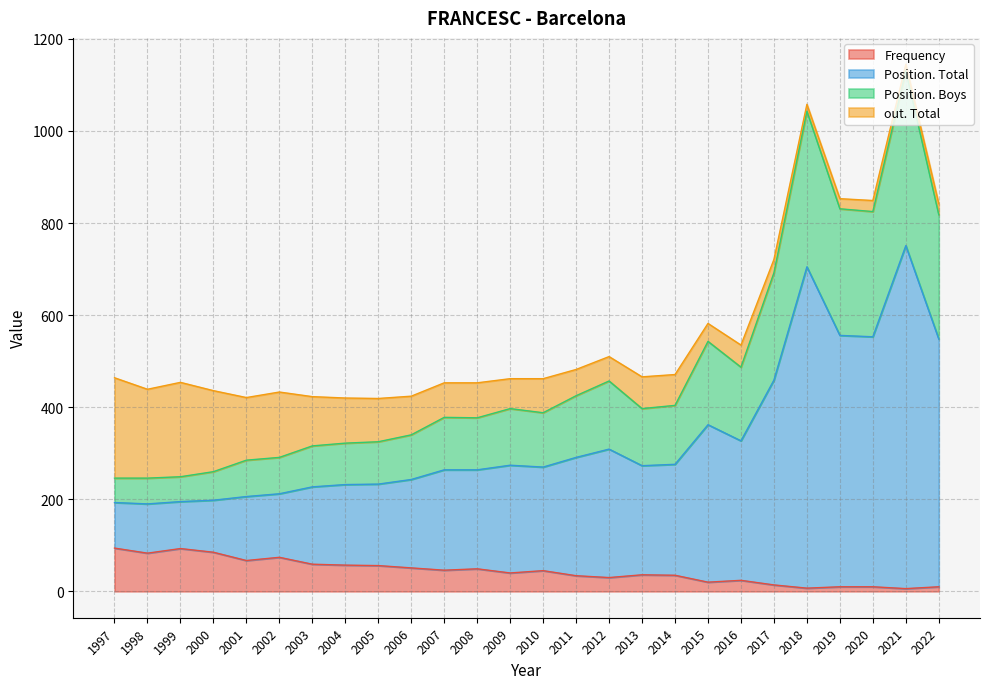

What is the total value across all series at 2022?

842